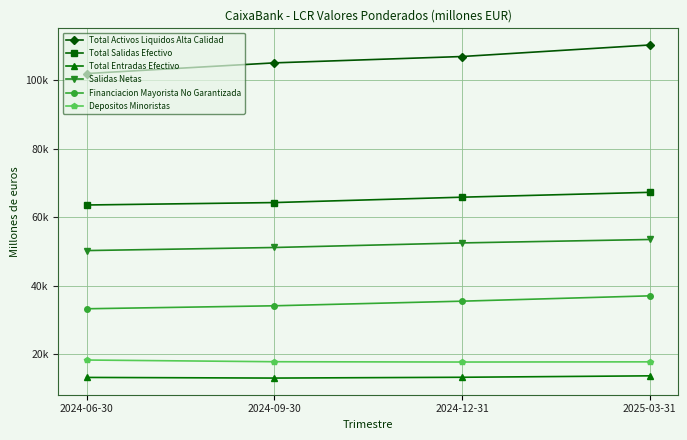

True or false: Total Activos Liquidos Alta Calidad and Total Entradas Efectivo cross at least once.

False